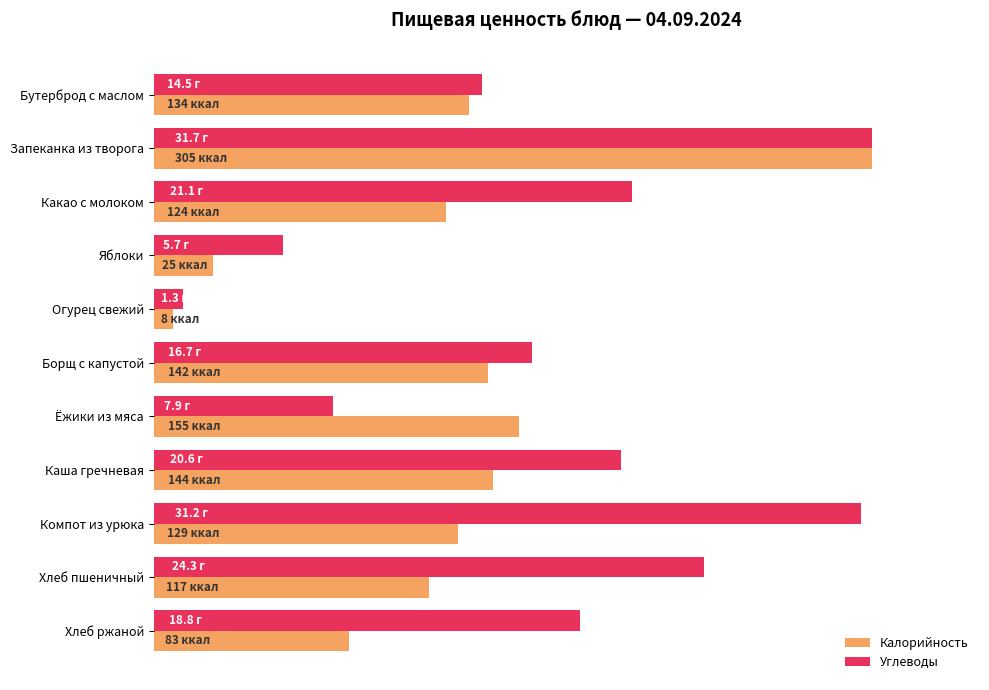

At which category does the chart reach its peak across all series?

Запеканка из творога